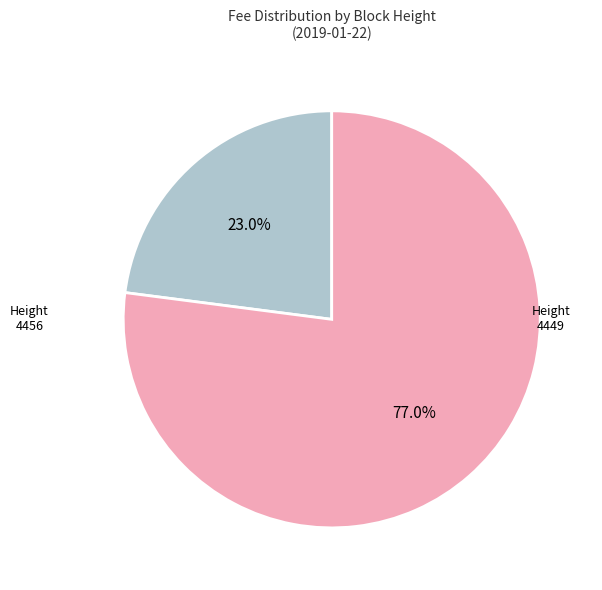

Is there a majority slice in this chart?

Yes